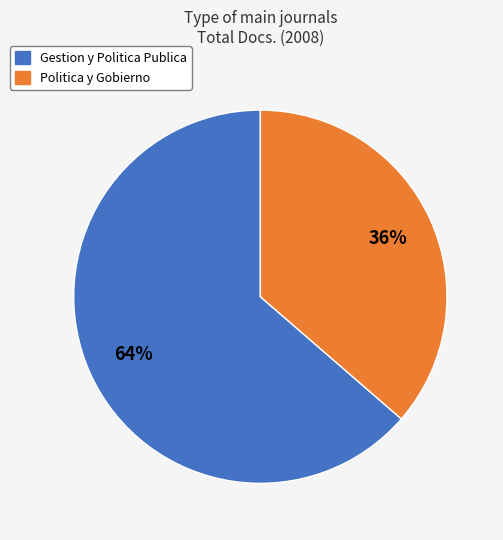

Which category accounts for the majority?

Gestion y Politica Publica